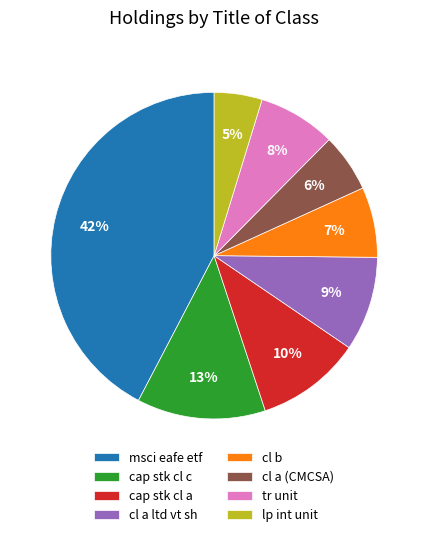

How many segments does this pie chart have?

8